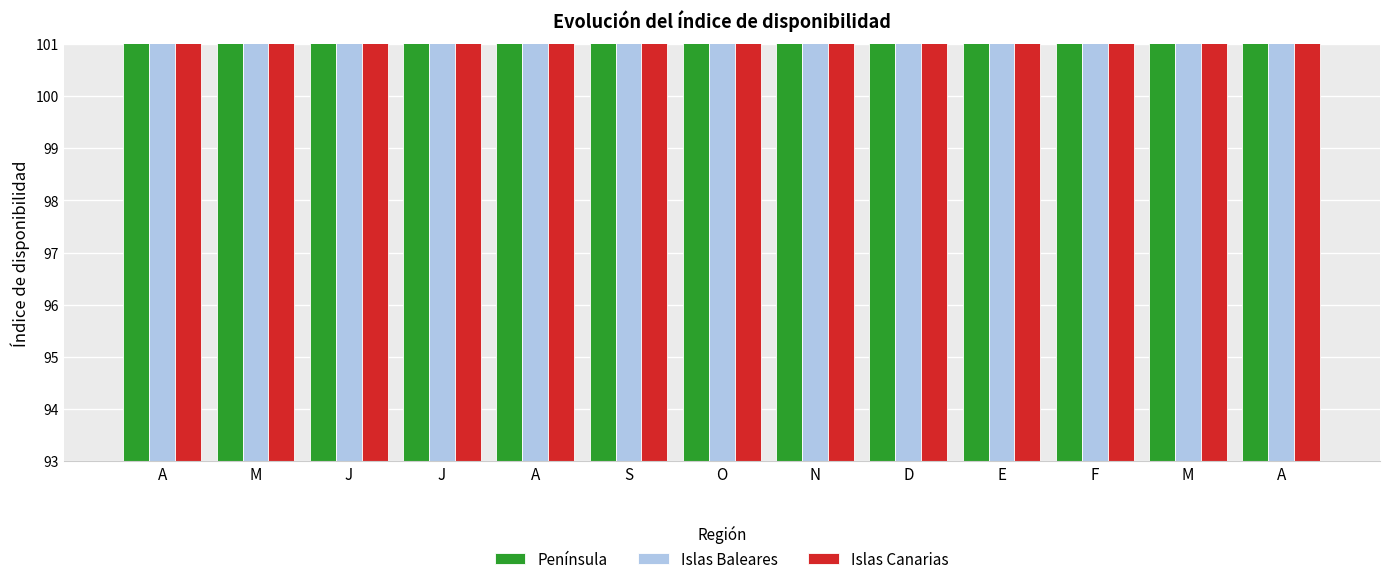

At which category does the chart reach its peak across all series?

A